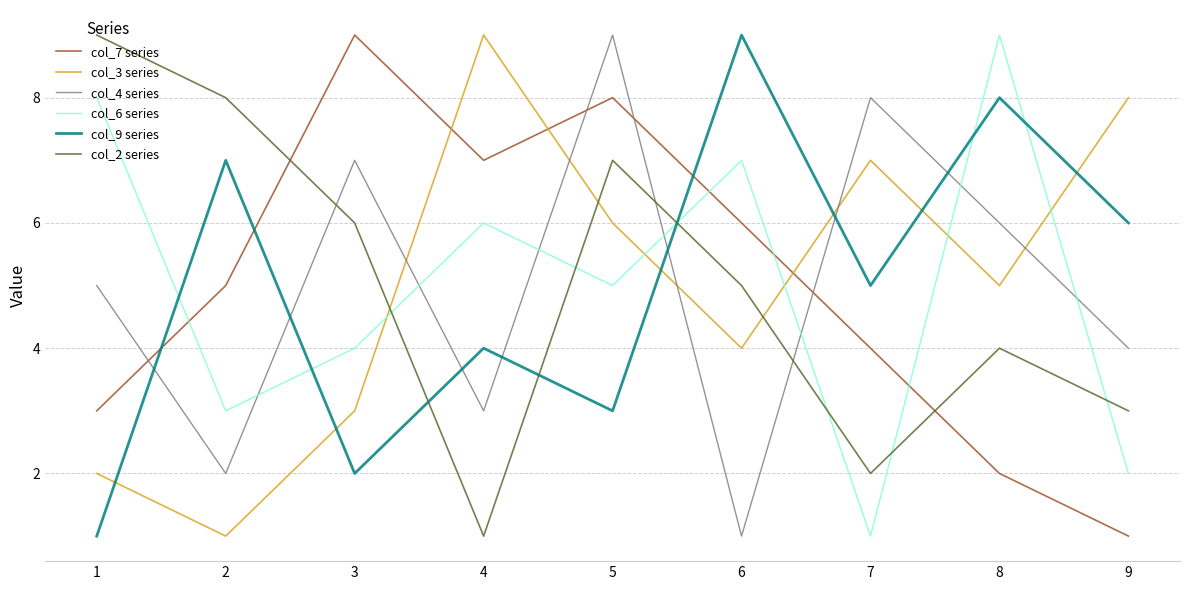

Which series changed the most between 1 and 5?

col_7 series